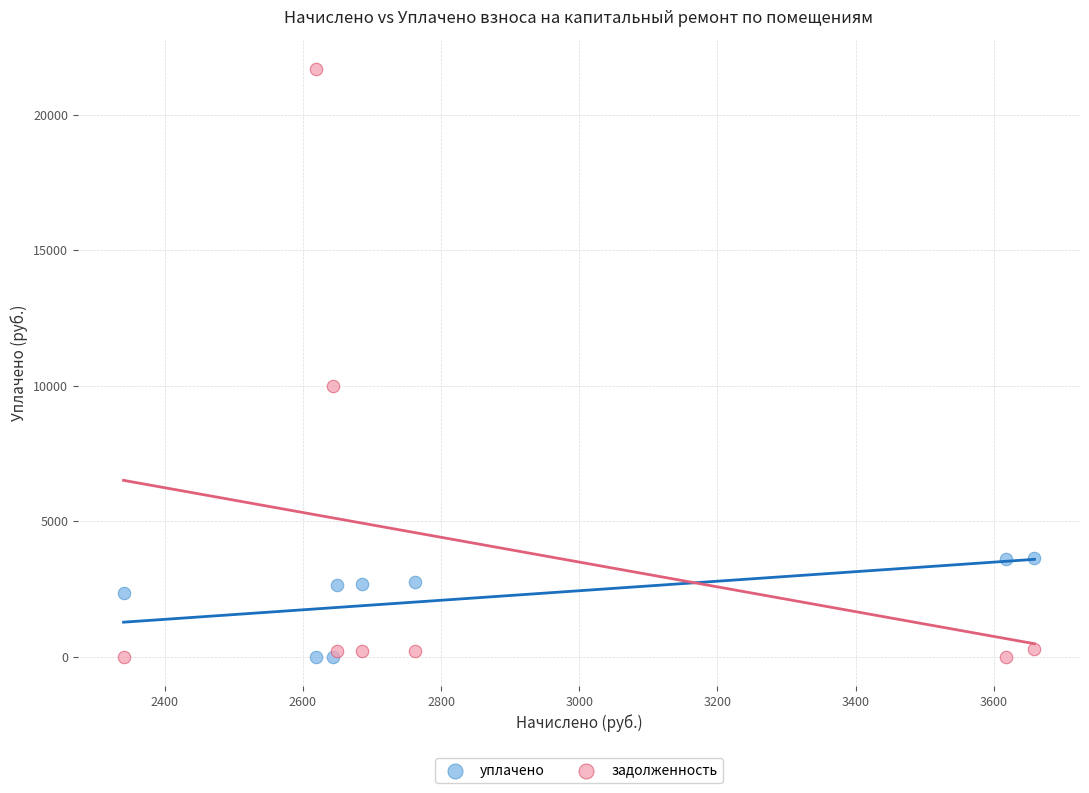

In the задолженность series, what Y value is closest to 10839?

9990.0